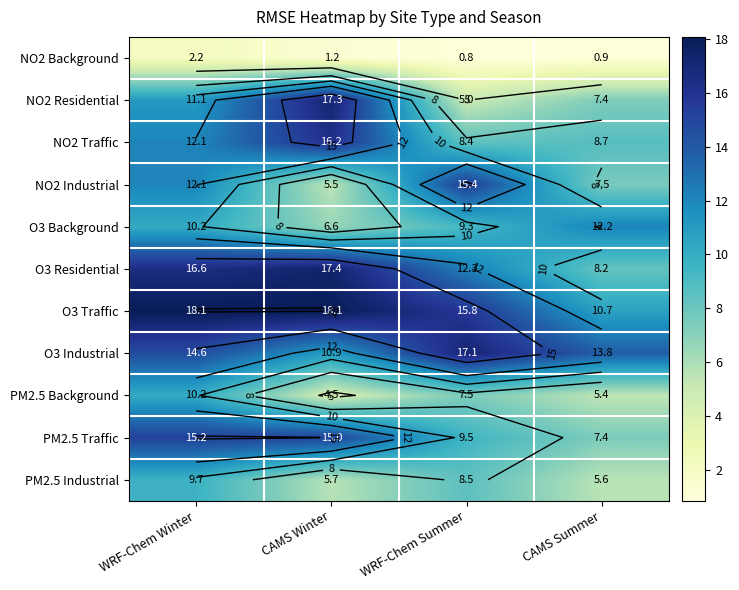

Is the value of NO2 Traffic at CAMS Summer greater than the value of O3 Background at CAMS Summer?

No